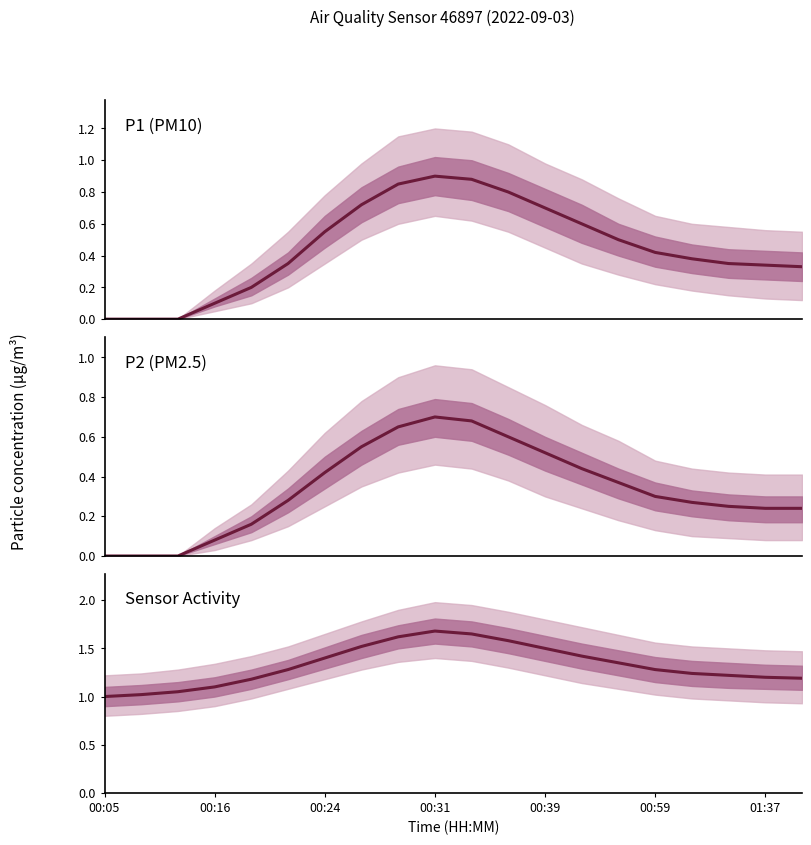

What is the difference between the highest and lowest values at 00:39?

1.0